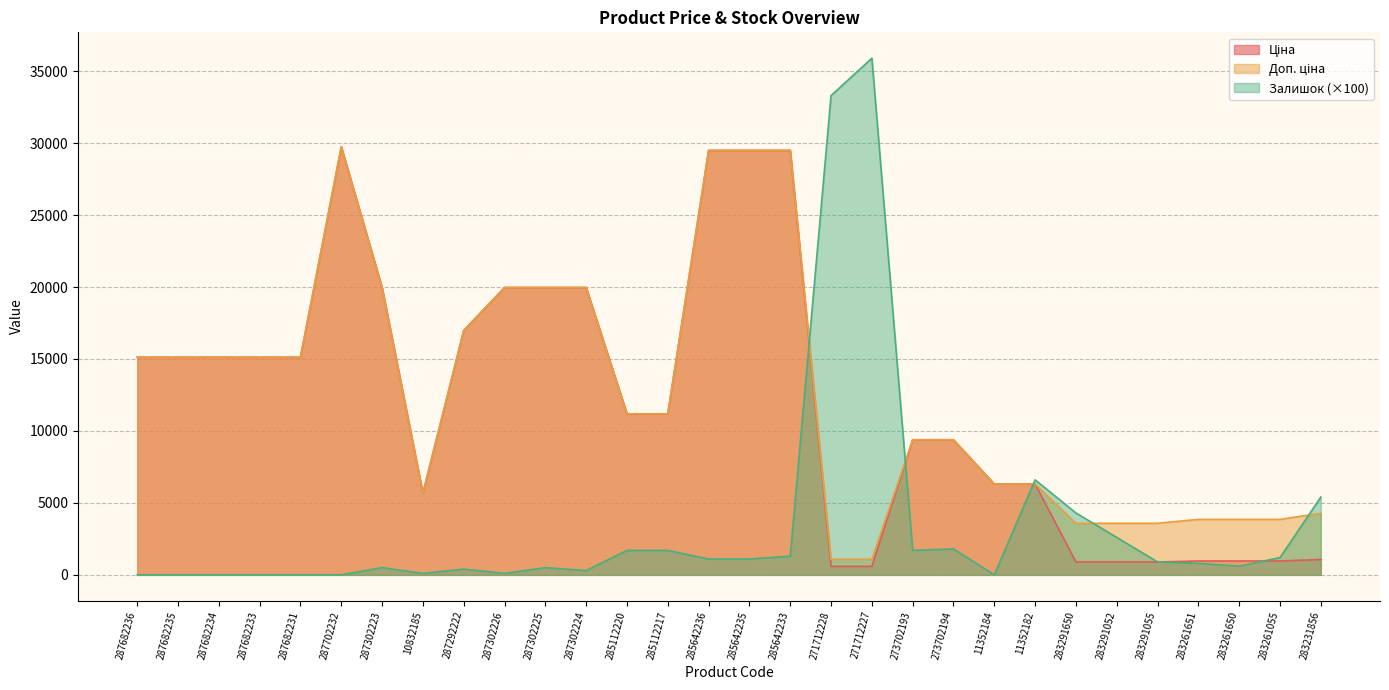

Rank the series at 285642235 from highest to lowest value.

Ціна, Доп. ціна, Залишок